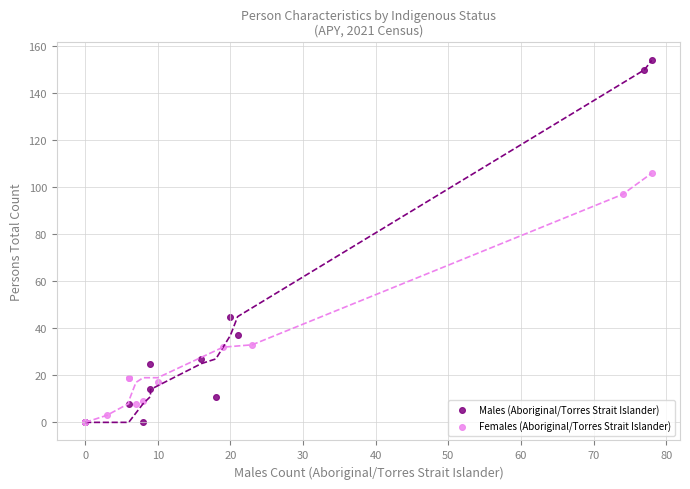

Which series has the widest spread of Y values?

Males (Aboriginal/Torres Strait Islander)